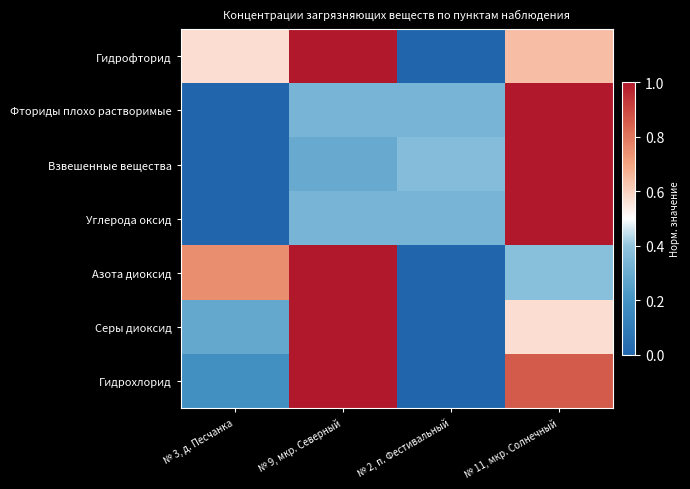

What is the difference between the highest and lowest values at № 3, д. Песчанка?

0.7